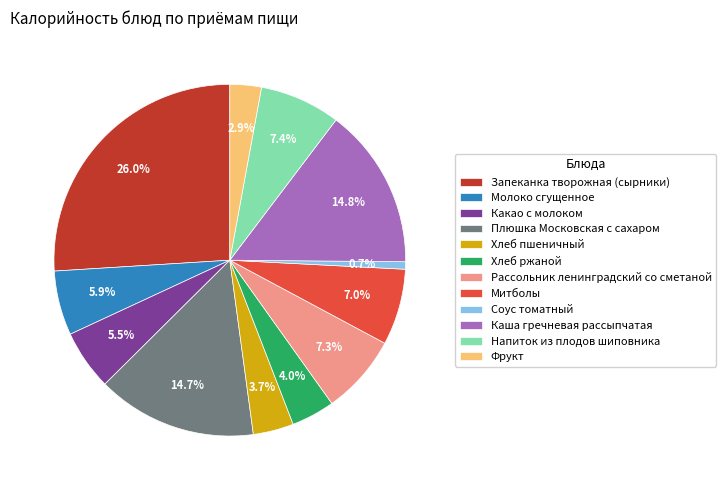

What is the smallest slice in the pie chart?

Соус томатный